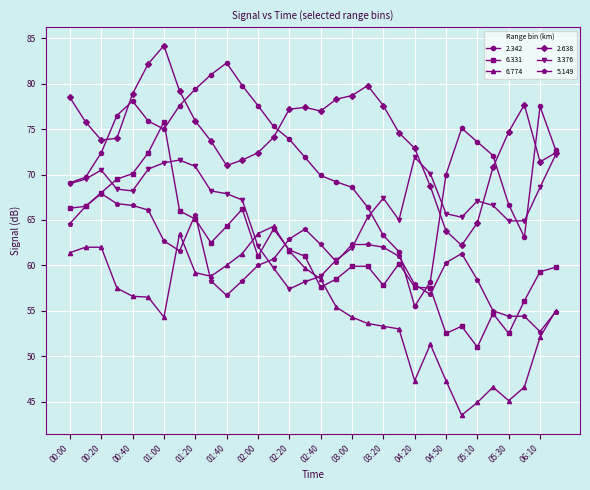

True or false: 2.638 has more than 1 interior local peaks.

True